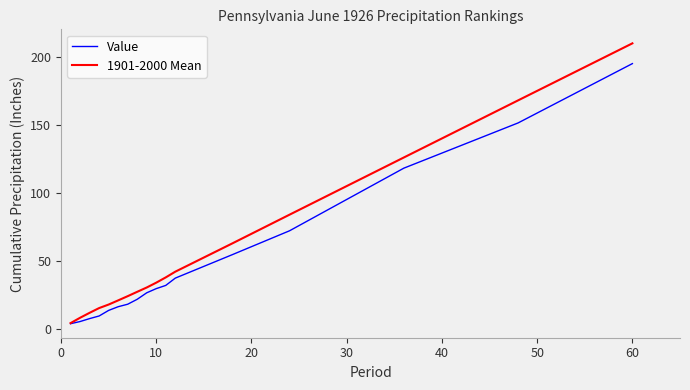

Which series has the largest range (max minus min)?

1901-2000 Mean